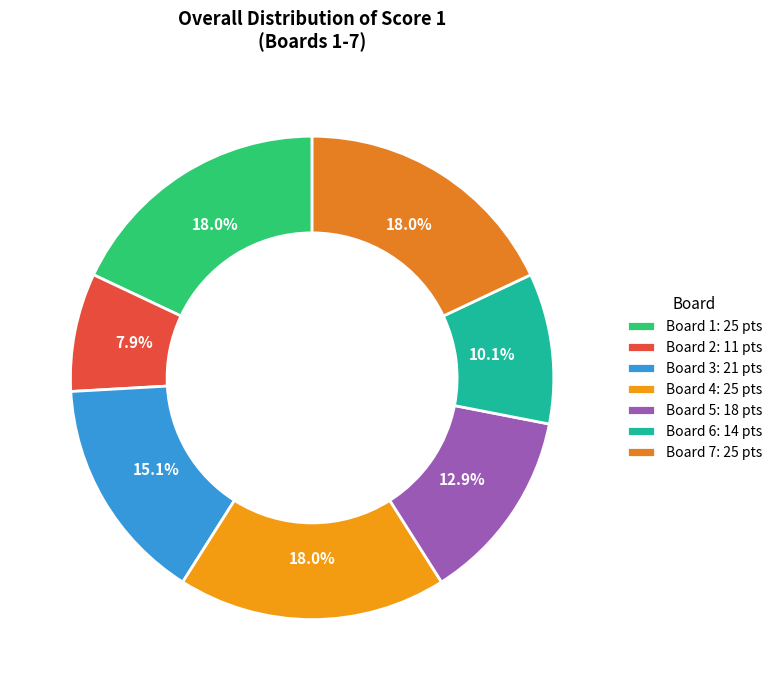

What is the smallest slice in the pie chart?

Board 2